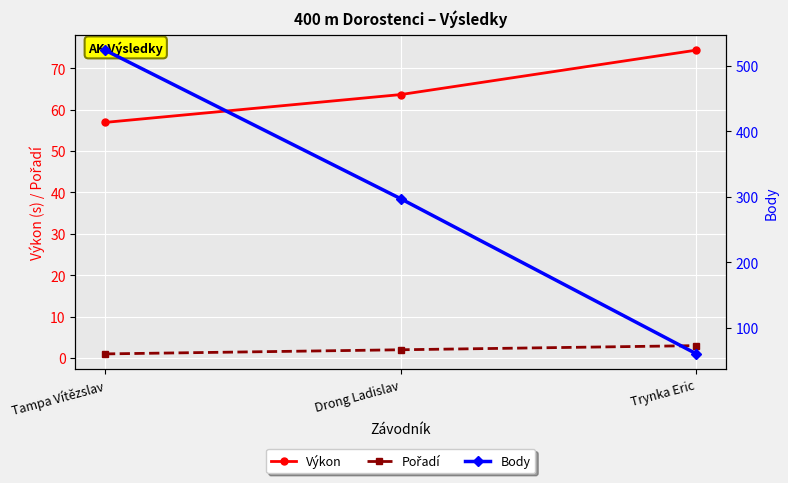

What is the difference between the maximum and second lowest values in the Pořadí series?

1.0